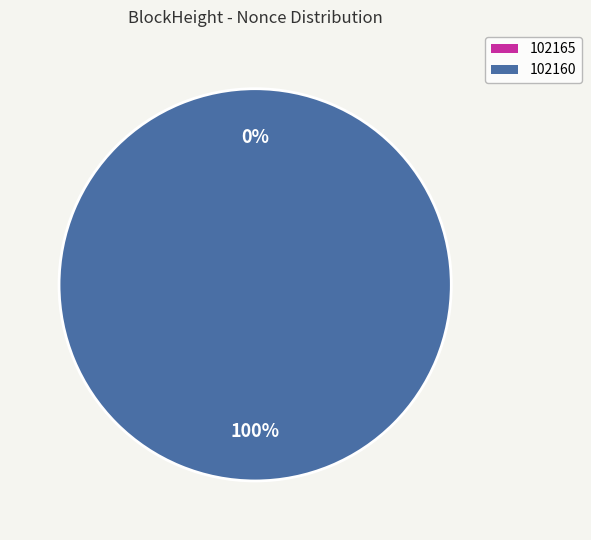

To the nearest percent, what is the difference between the 102165 and 102160 slice percentages?

100%